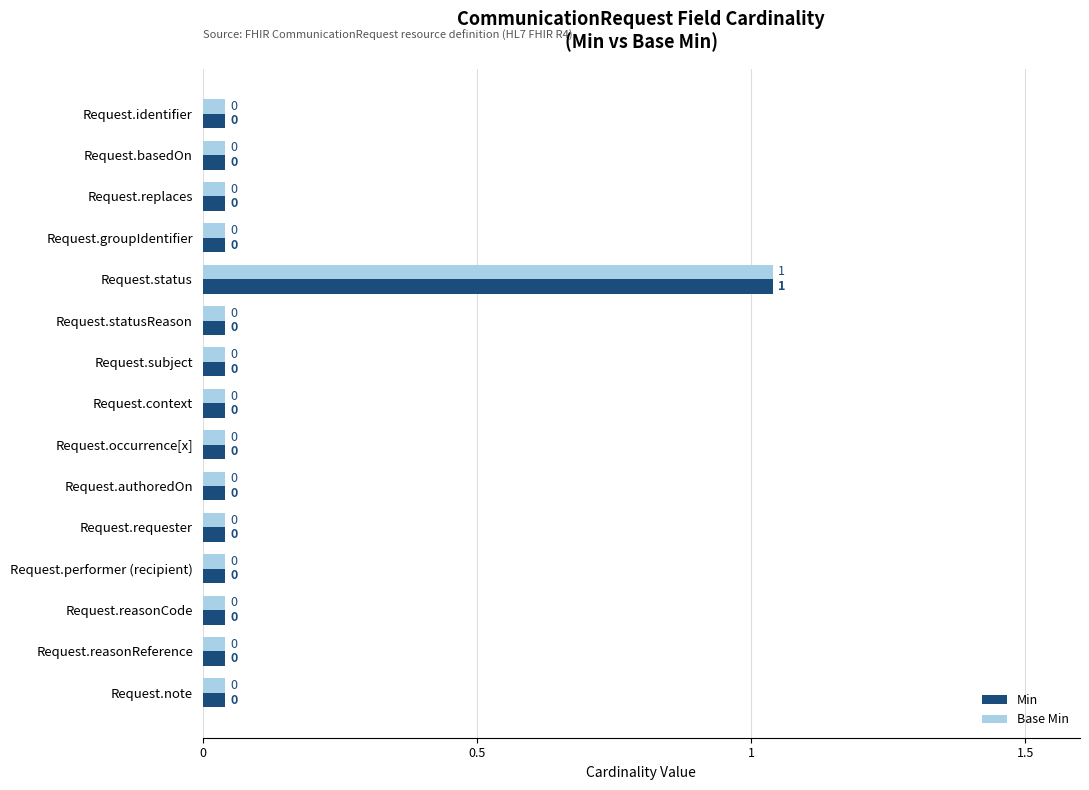

Is the value of Base Min at Request.basedOn greater than the value of Min at Request.status?

No